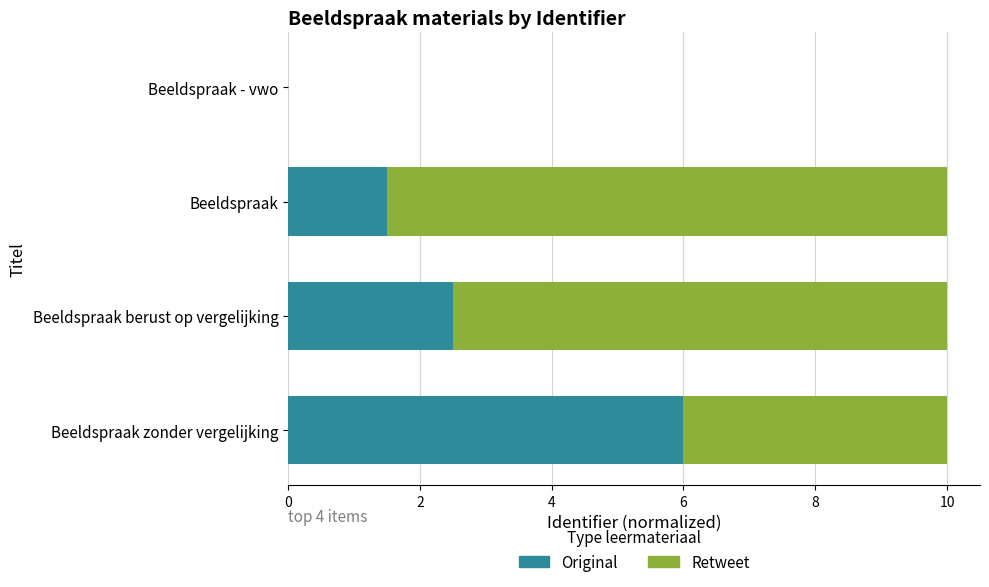

What is the total value across all series at Beeldspraak berust op vergelijking?

10.0